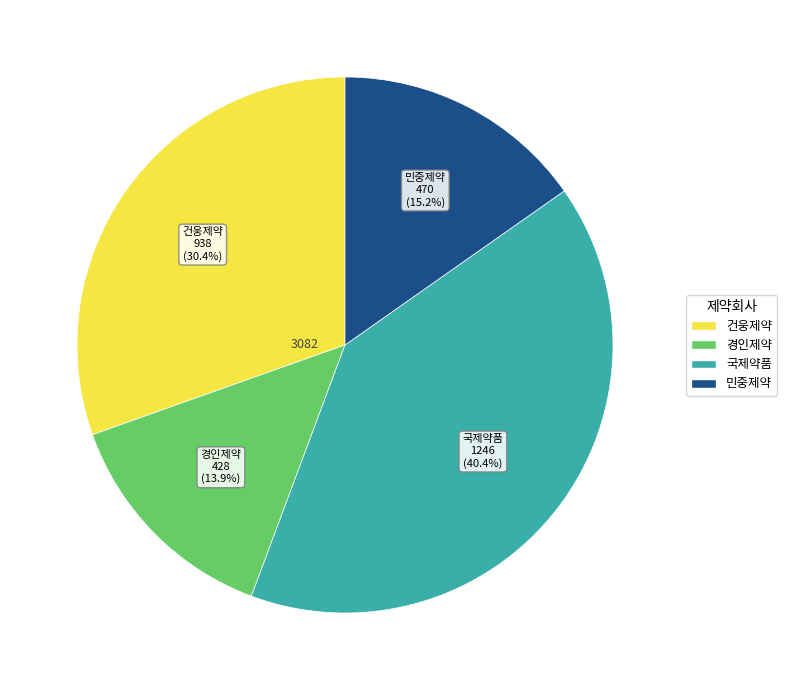

How many slices are in this pie chart?

4